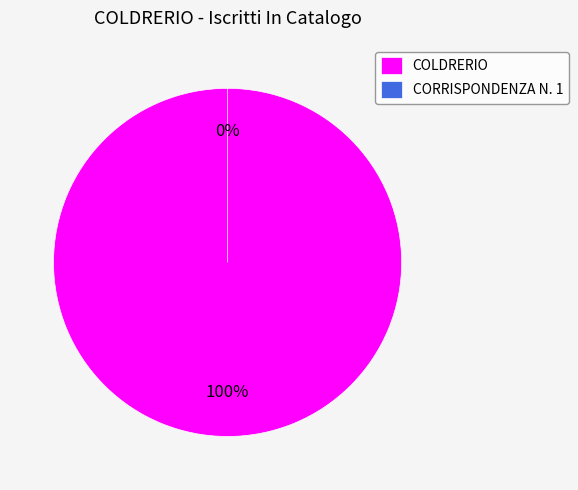

Is there any slice that represents more than half of the pie?

Yes